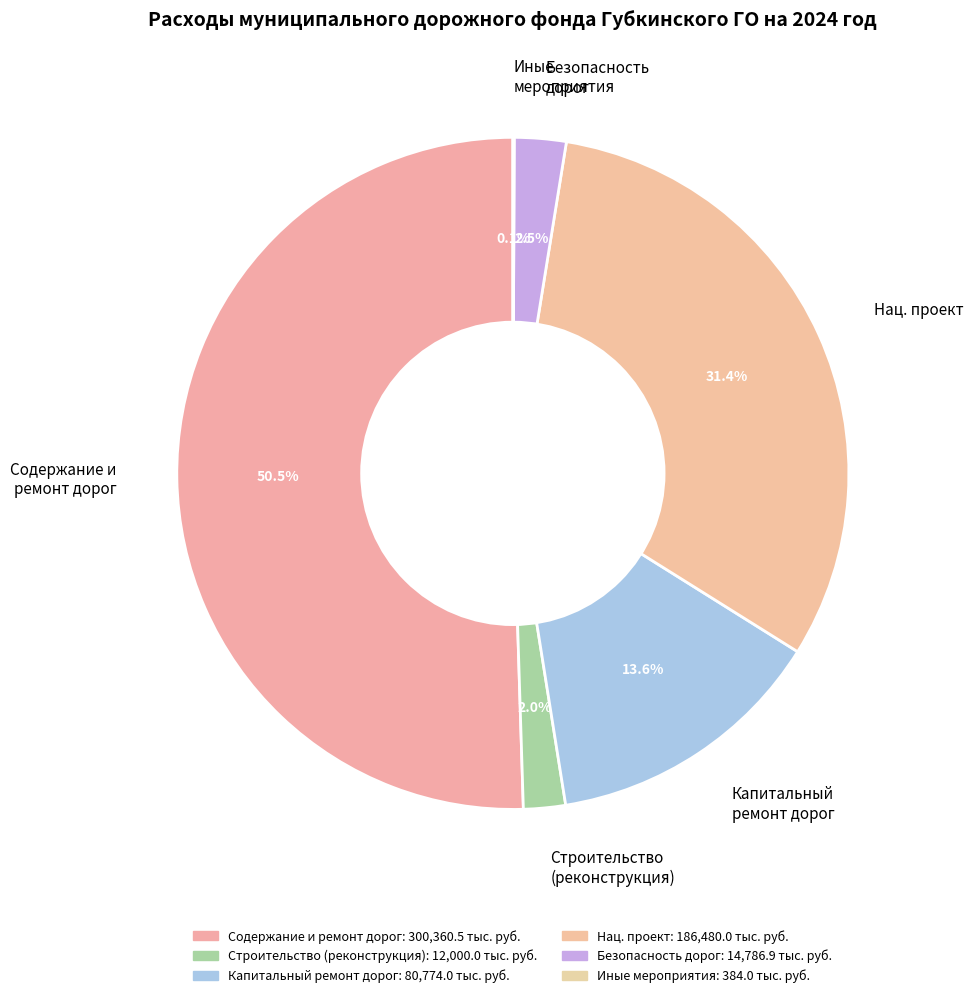

What is the ratio of the value at Строительство (реконструкция) to the value at Безопасность дорог?

0.8